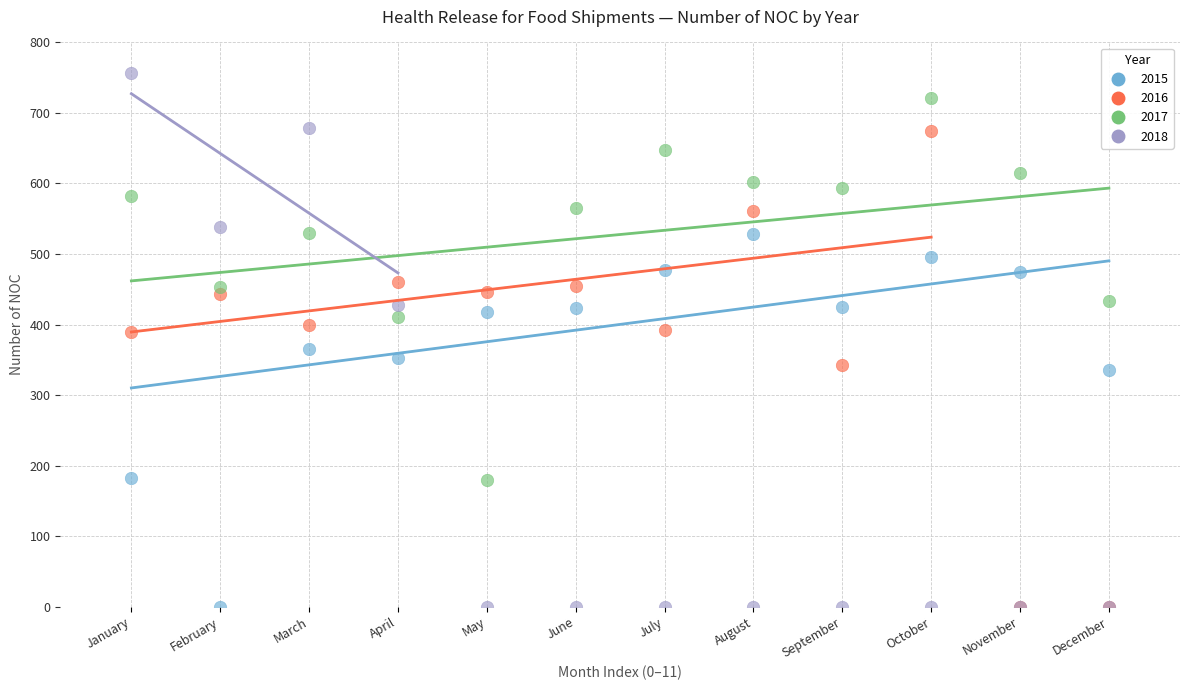

In the 2015 series, what Y value is closest to 264?

335